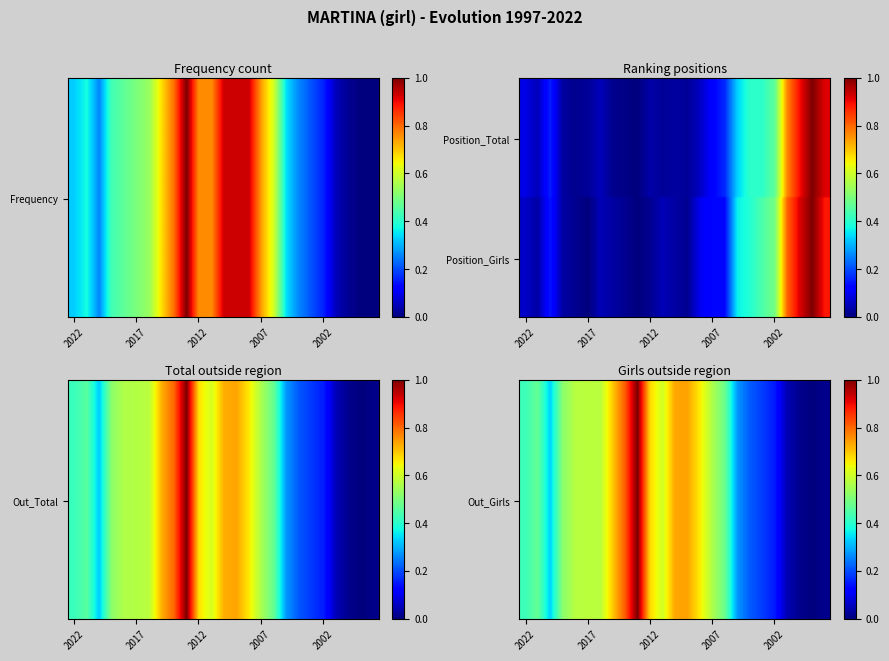

What is the difference between the Position_Total values at 1997 and 2021?

0.9